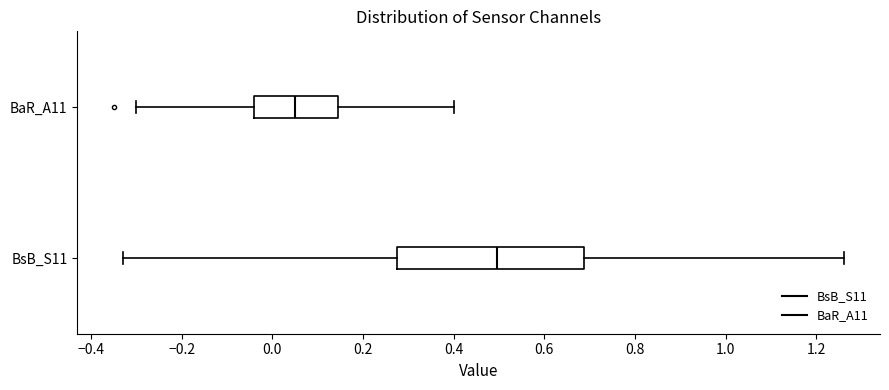

Reading bottom to top, read every box against the x-axis: the position of its median line, the range the box covers, and the ends of its whiskers. The values are not printed on the chart, so give them approximately, as read against the axis.

BsB_S11: median 0.50, box 0.28 to 0.68, whiskers -0.32 to 1.26
BaR_A11: median 0.06, box -0.04 to 0.14, whiskers -0.30 to 0.40